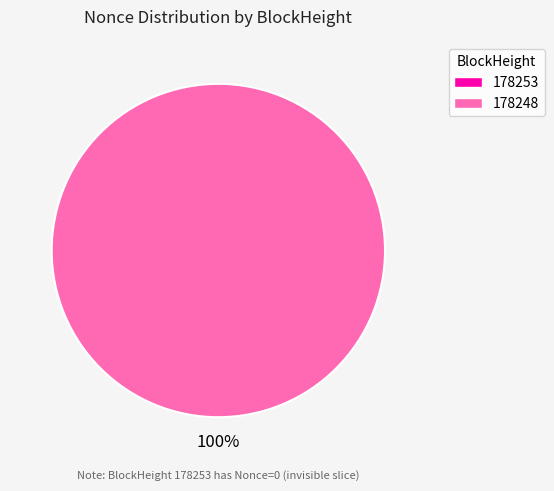

To the nearest percent, what is the average slice percentage?

50%